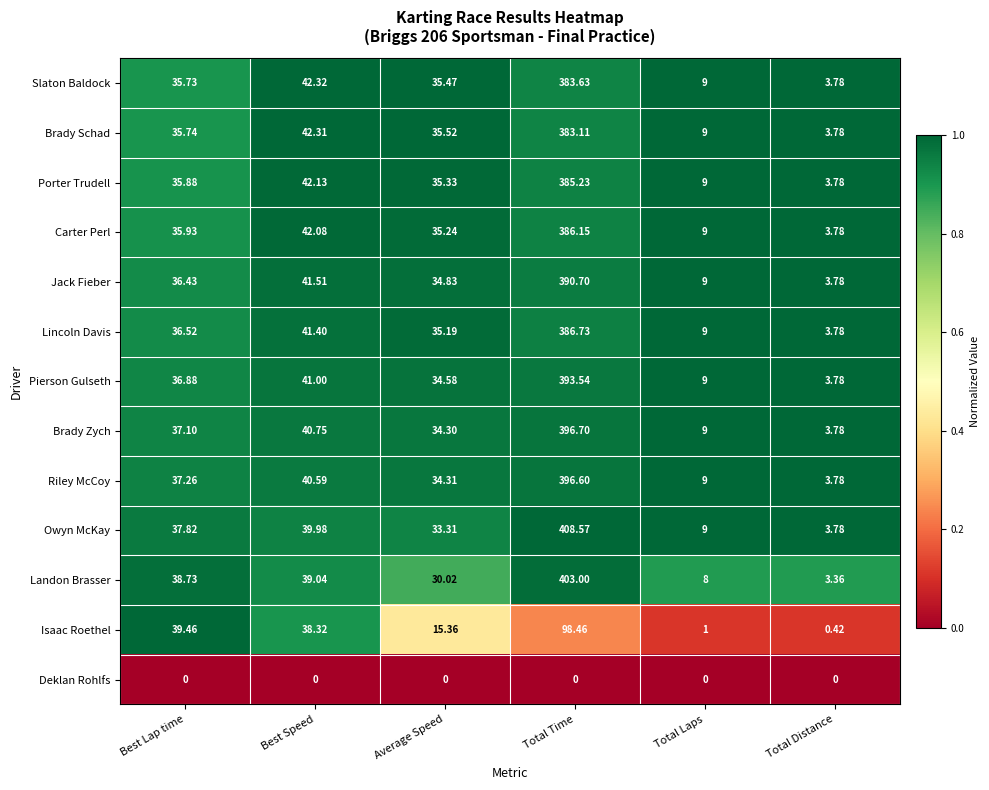

Where is Pierson Gulseth nearest to the value 198?

Best Speed